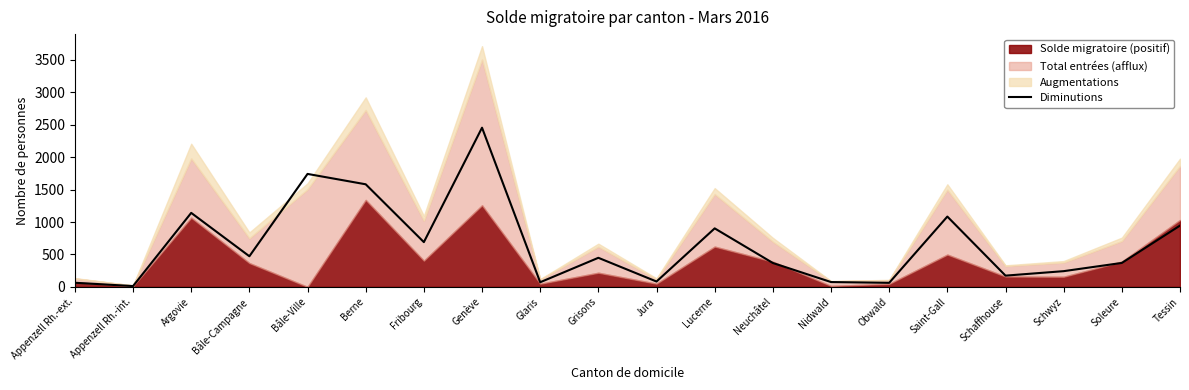

List the labels in order of value, largest first.

Genève, Bâle-Ville, Berne, Argovie, Saint-Gall, Tessin, Lucerne, Fribourg, Bâle-Campagne, Grisons, Soleure, Neuchâtel, Schwyz, Schaffhouse, Jura, Nidwald, Glaris, Appenzell Rh.-ext., Obwald, Appenzell Rh.-int.